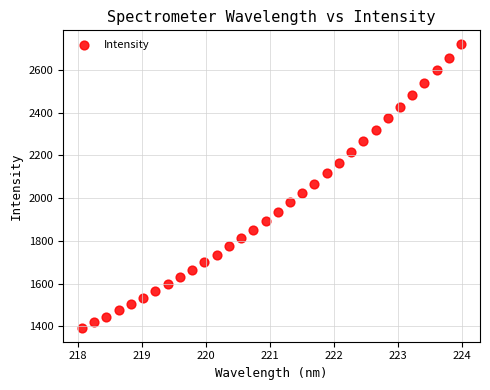

What is the range of X values (max minus min)?

5.9